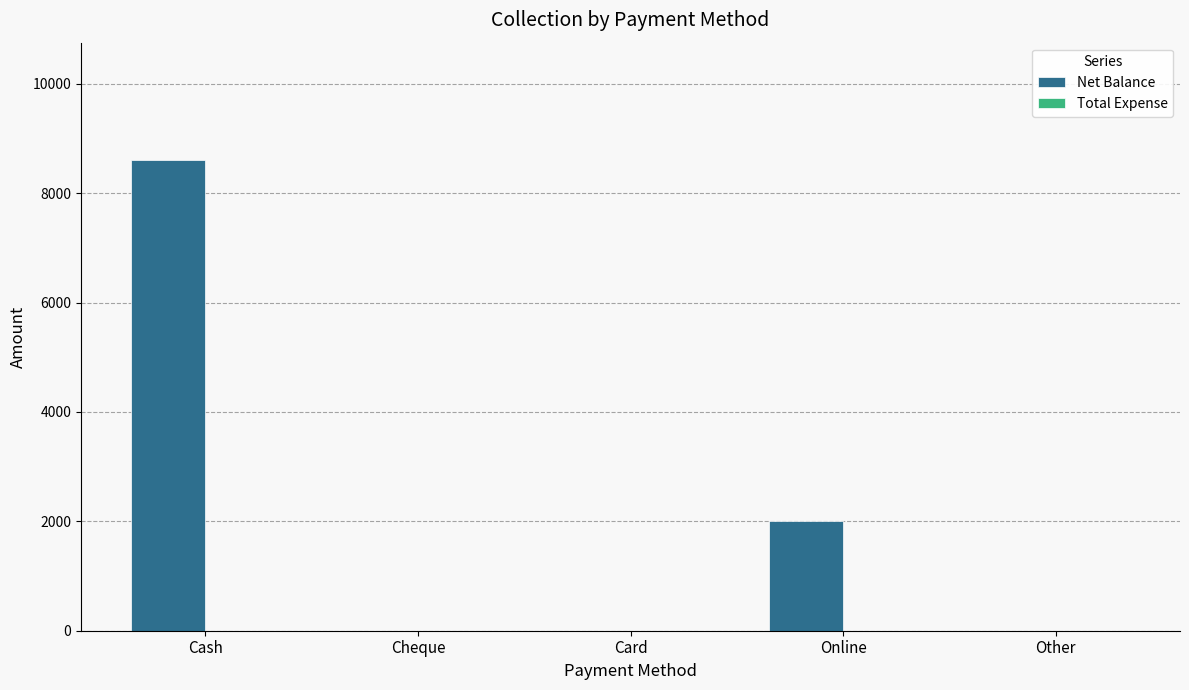

Where is the data nearest to the value 4300?

Online